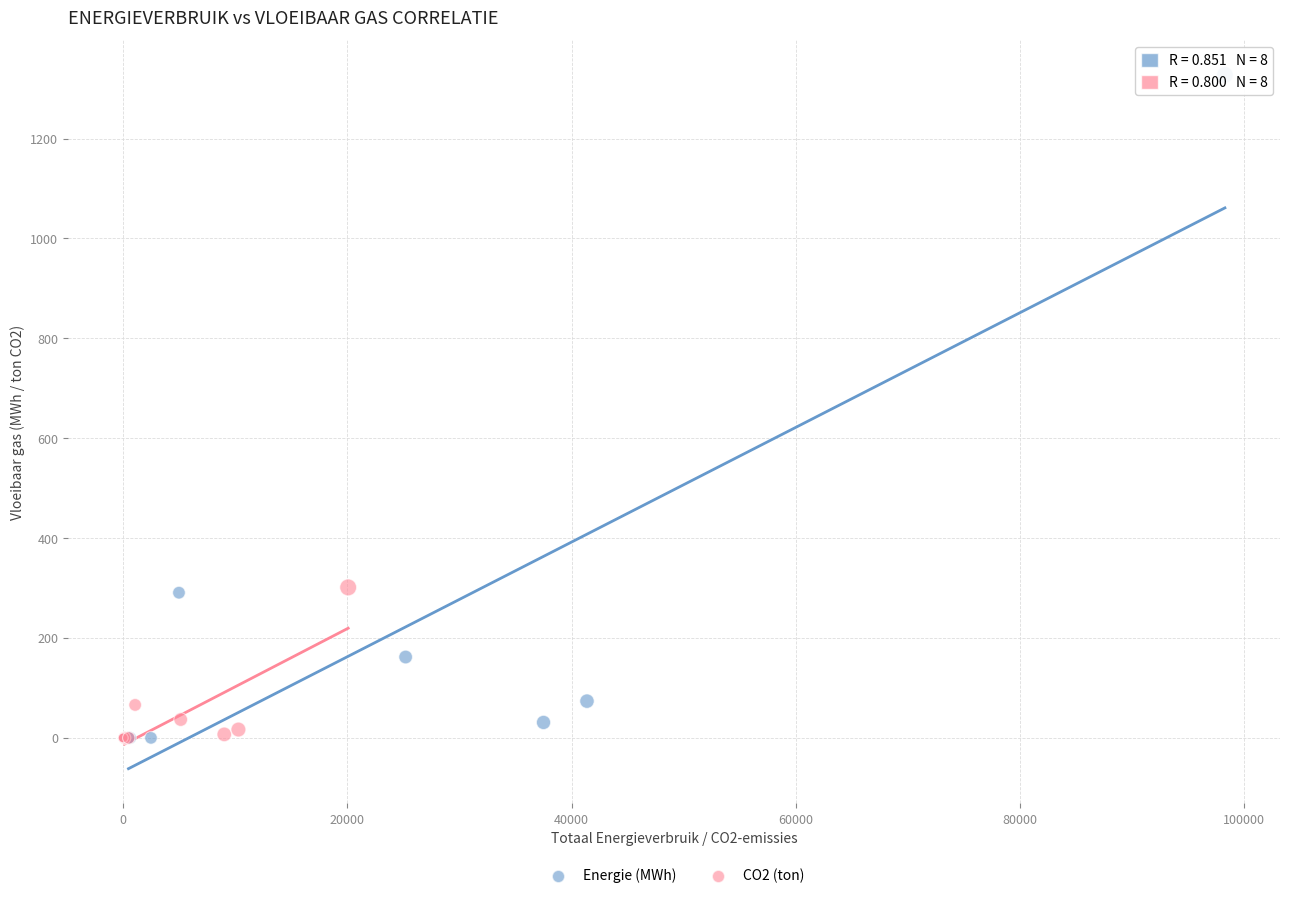

What are all the series names shown in the legend?

Energie (MWh), CO2 (ton)